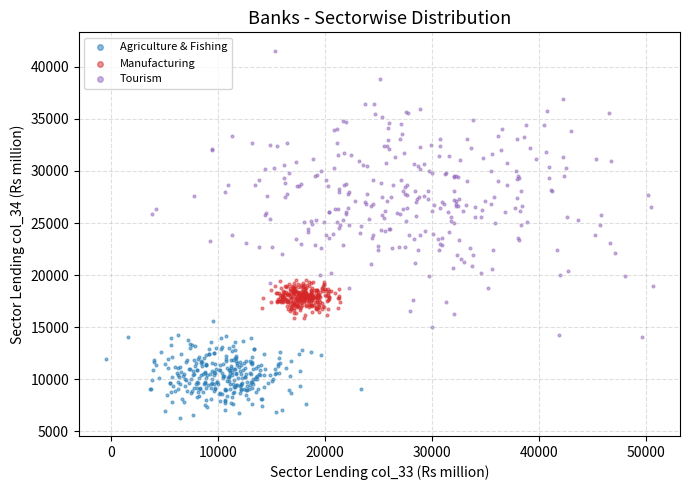

Which series contains the highest Y value?

Tourism